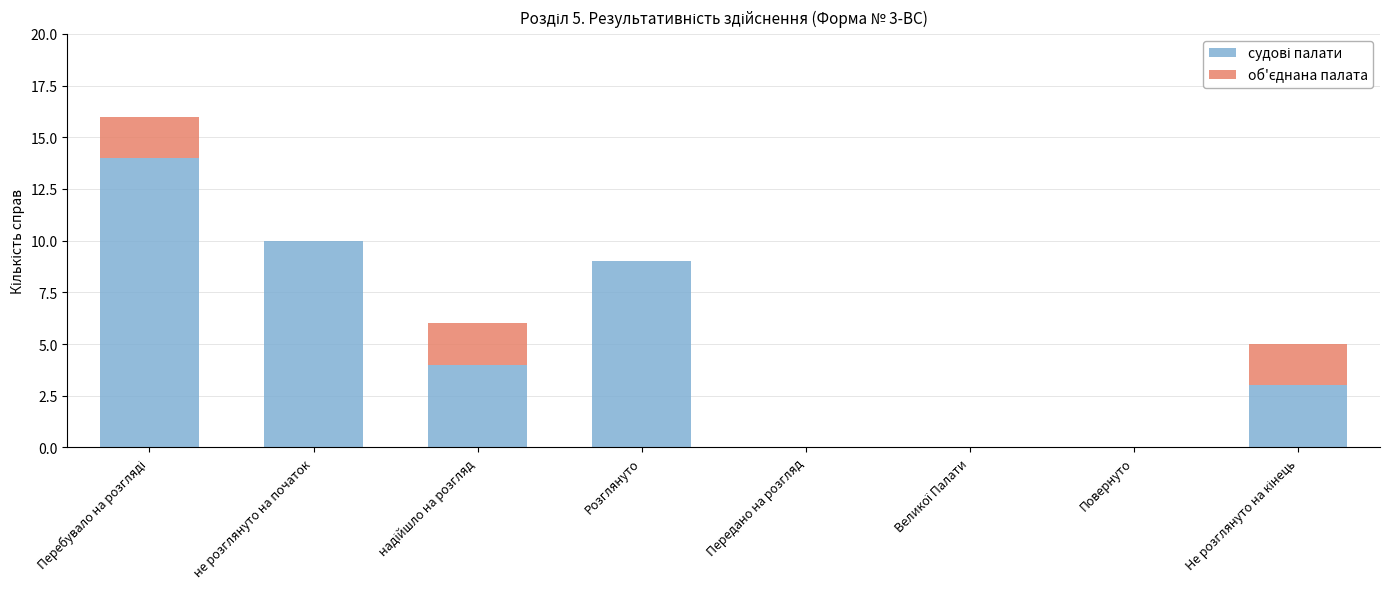

What is the difference between the maximum and second lowest values in the судові палати series?

14